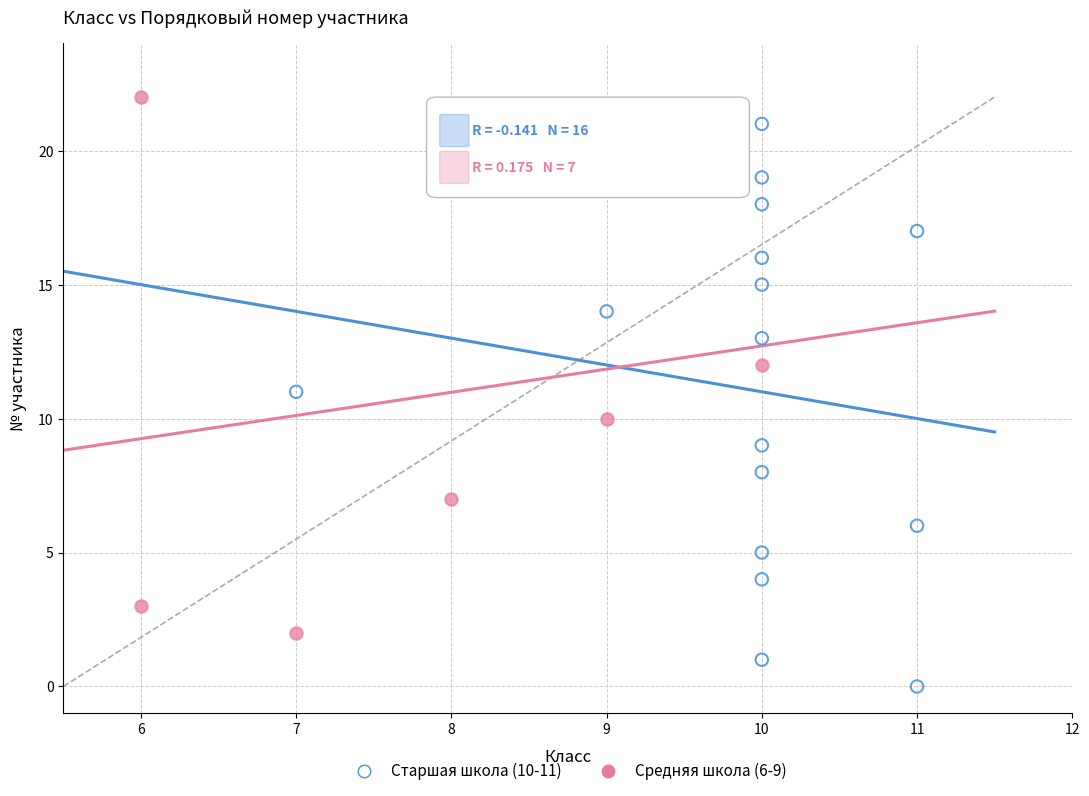

Which series contains the lowest Y value?

Старшая школа (10-11)